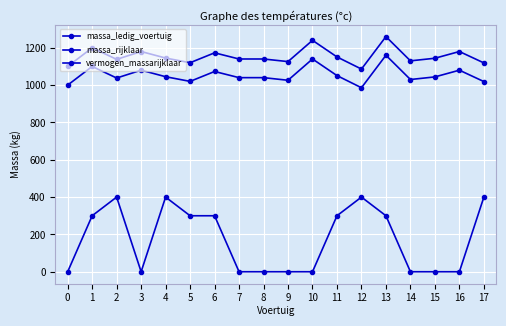

How many series are shown in this chart?

3